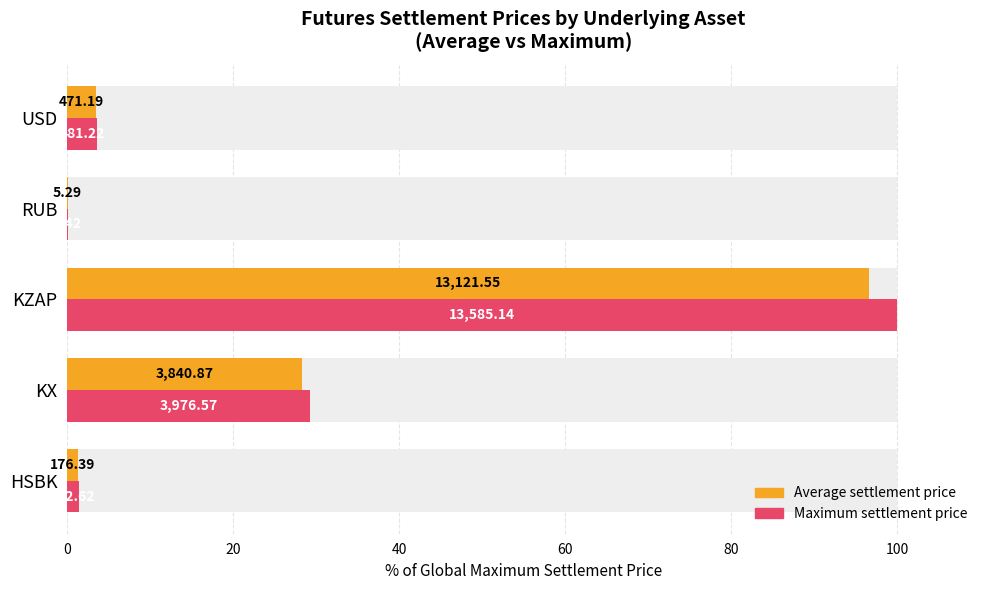

Does the chart contain stacked bars?

No